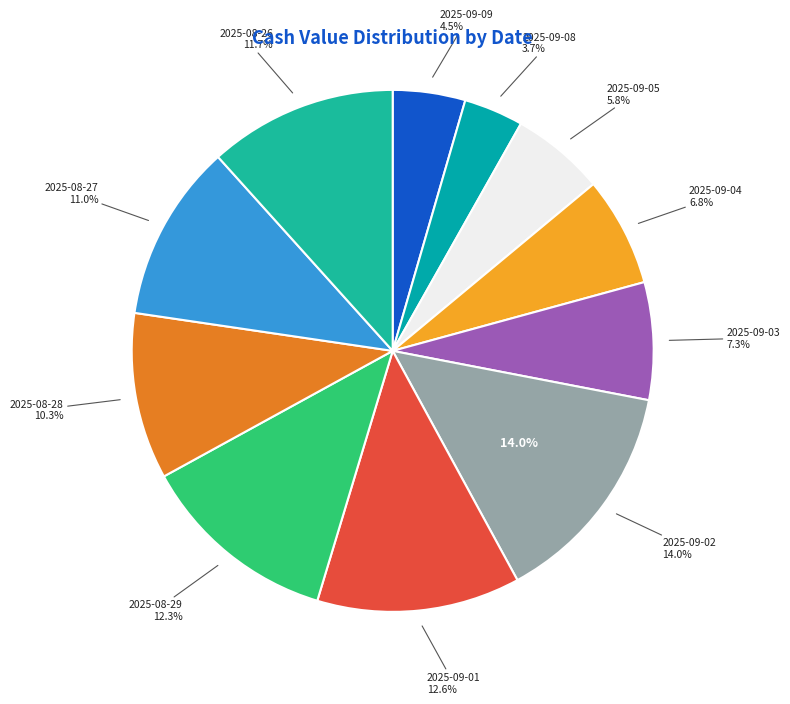

Is 2025-09-09 the majority of the pie?

No